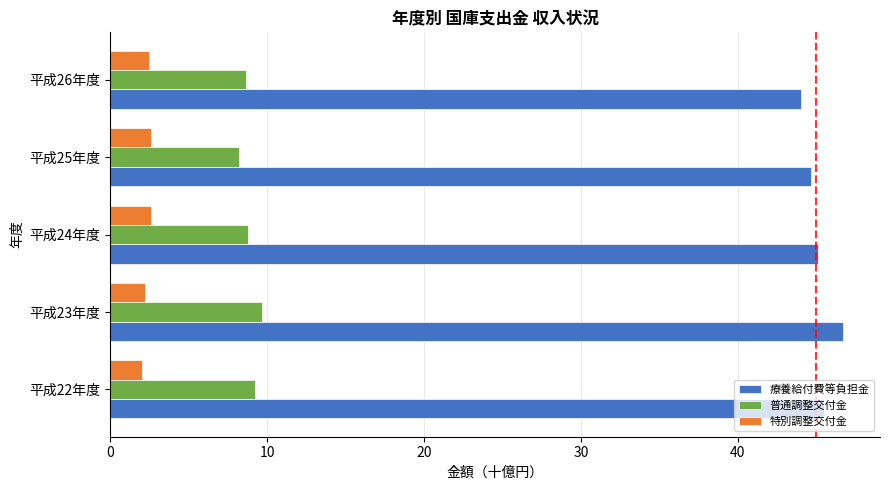

What is the difference between the highest and lowest values at 平成26年度?

41.5